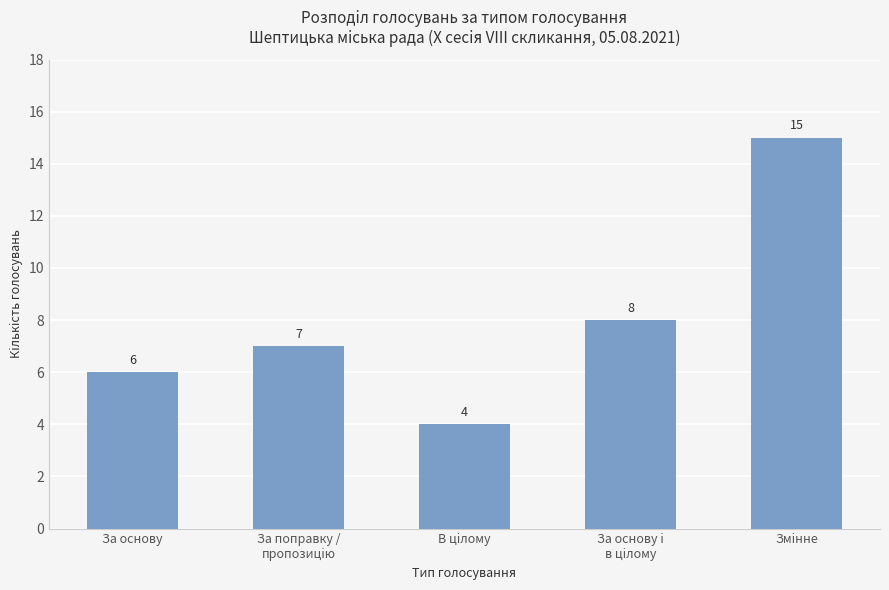

What is the difference between the maximum and minimum values?

11